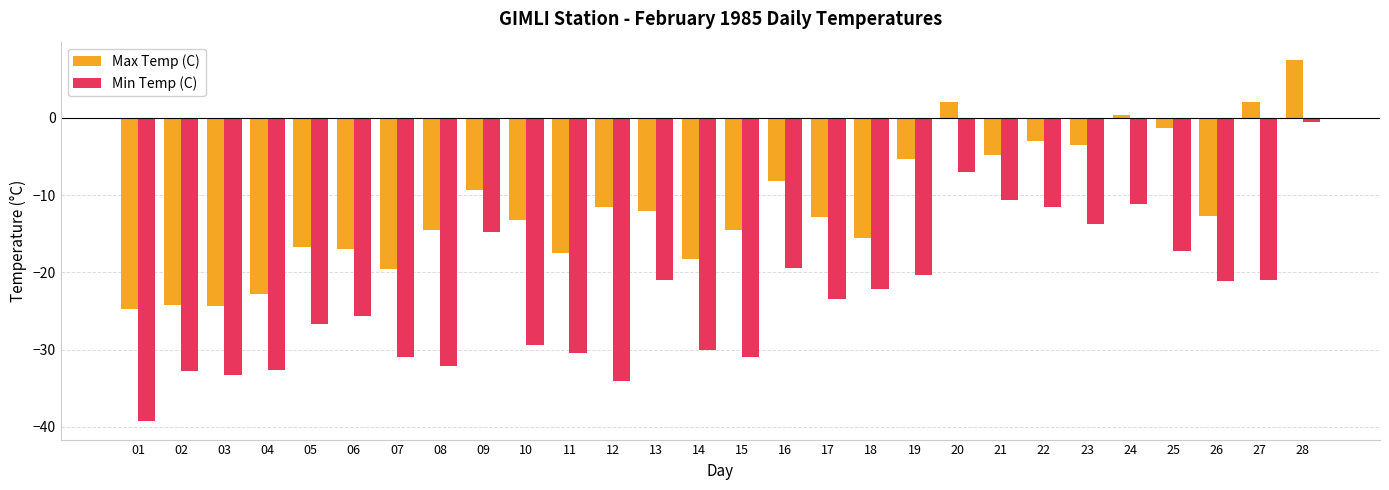

List the series in order of their overall mean, highest first.

Max Temp (C), Min Temp (C)